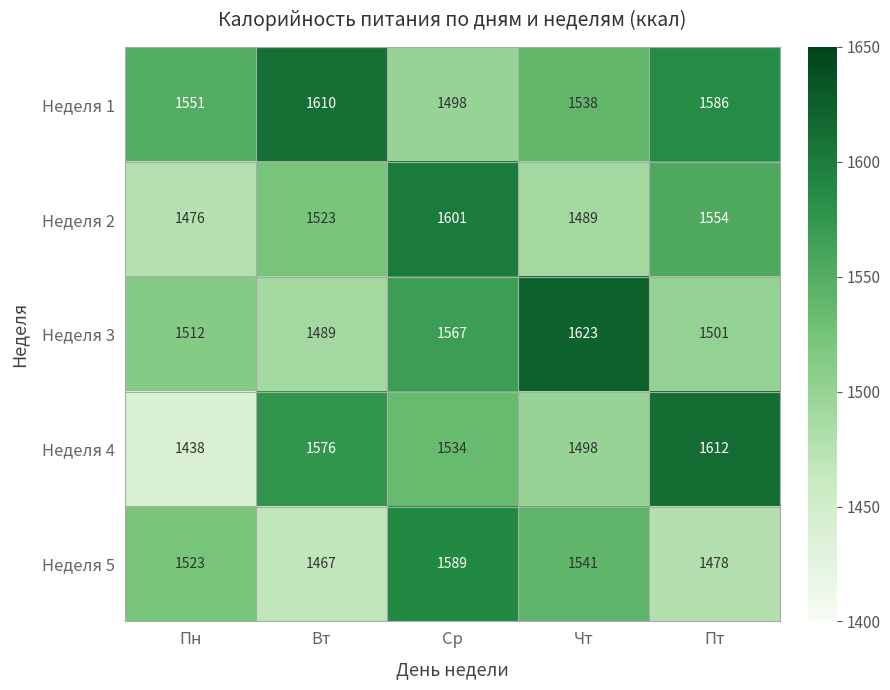

What is the greatest value displayed?

1623